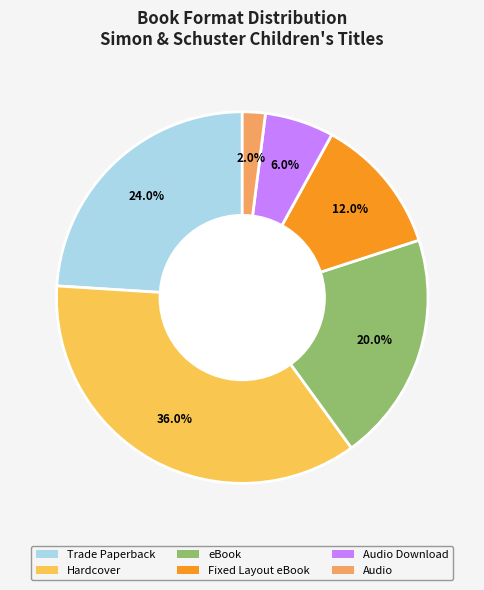

Is there any slice that represents more than half of the pie?

No